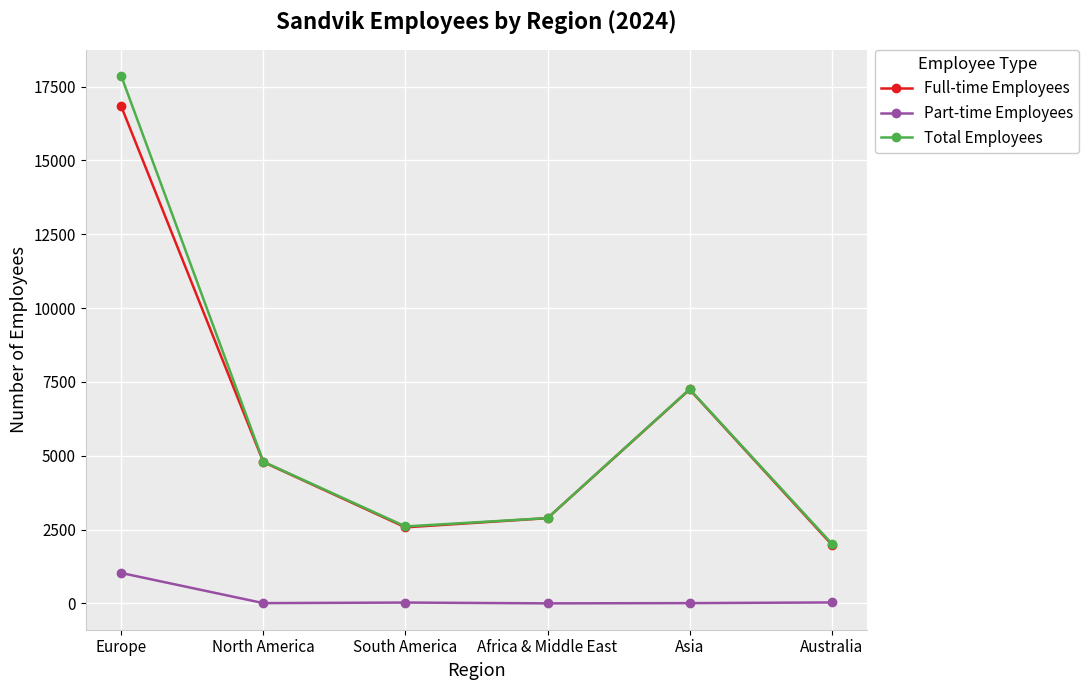

Is it true that Full-time Employees equals 7554 at North America?

False